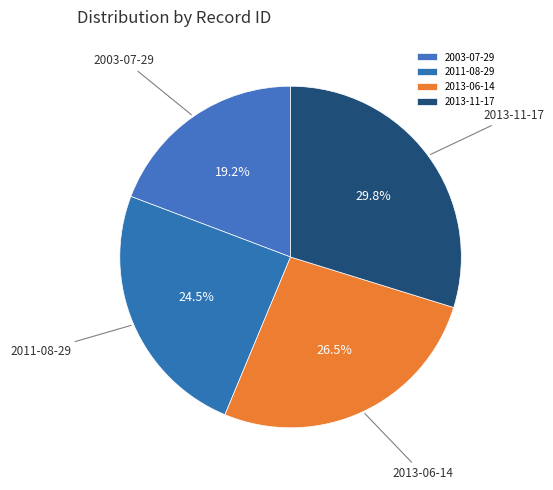

Rank the categories by value from lowest to highest.

2003-07-29, 2011-08-29, 2013-06-14, 2013-11-17